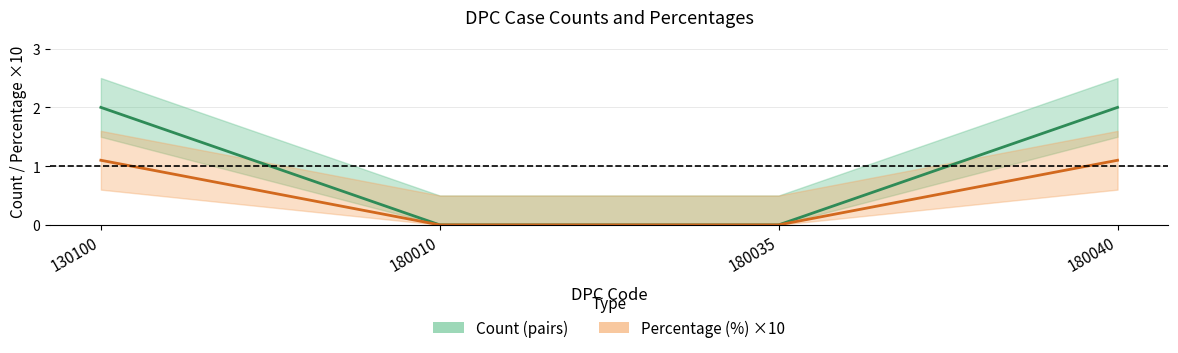

The value of Percentage (%) at 180035 is 0.0. True or false?

True